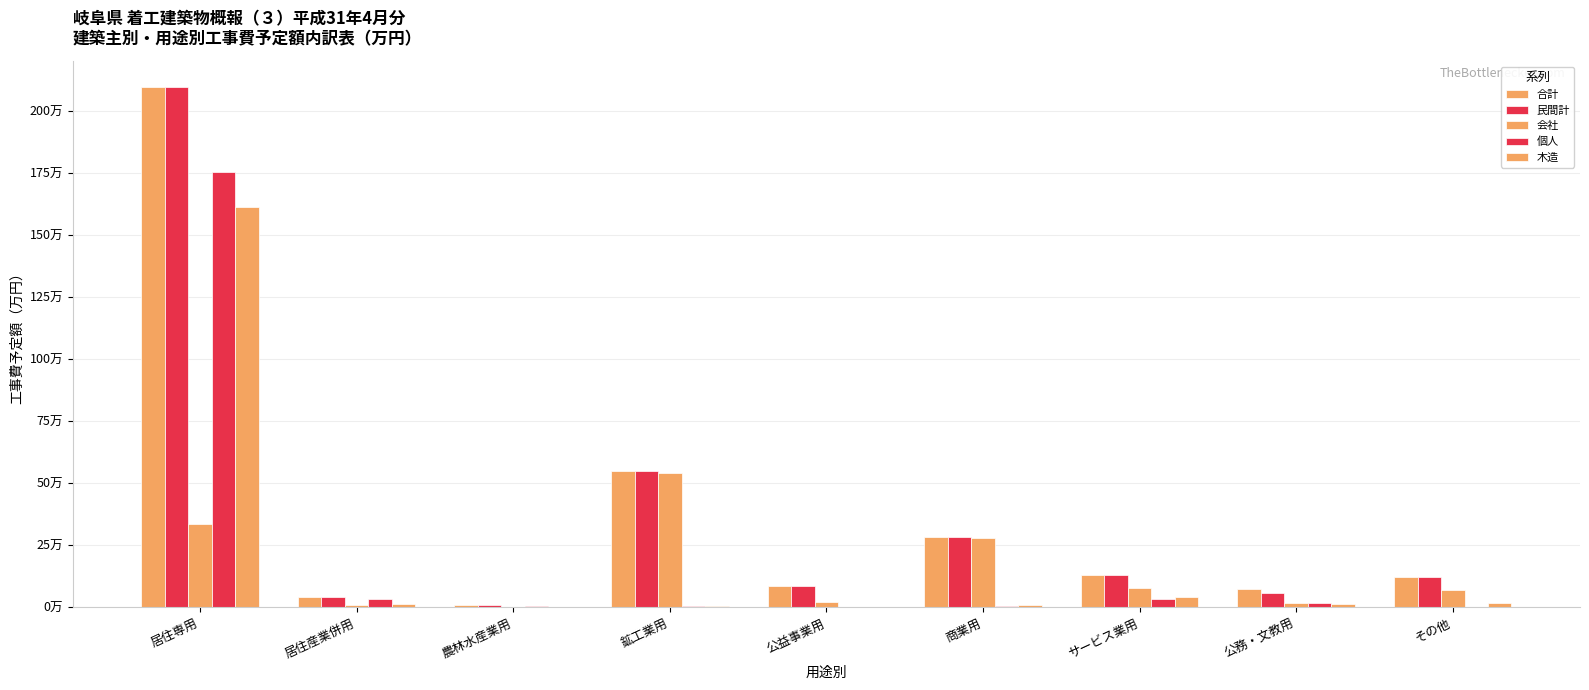

Are the bars horizontal?

No